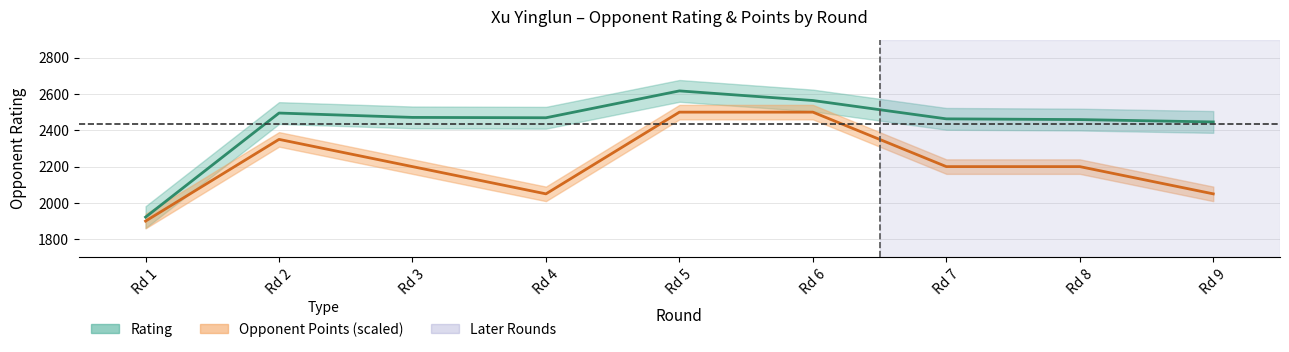

Where is the first local minimum for Rating?

Rd 4